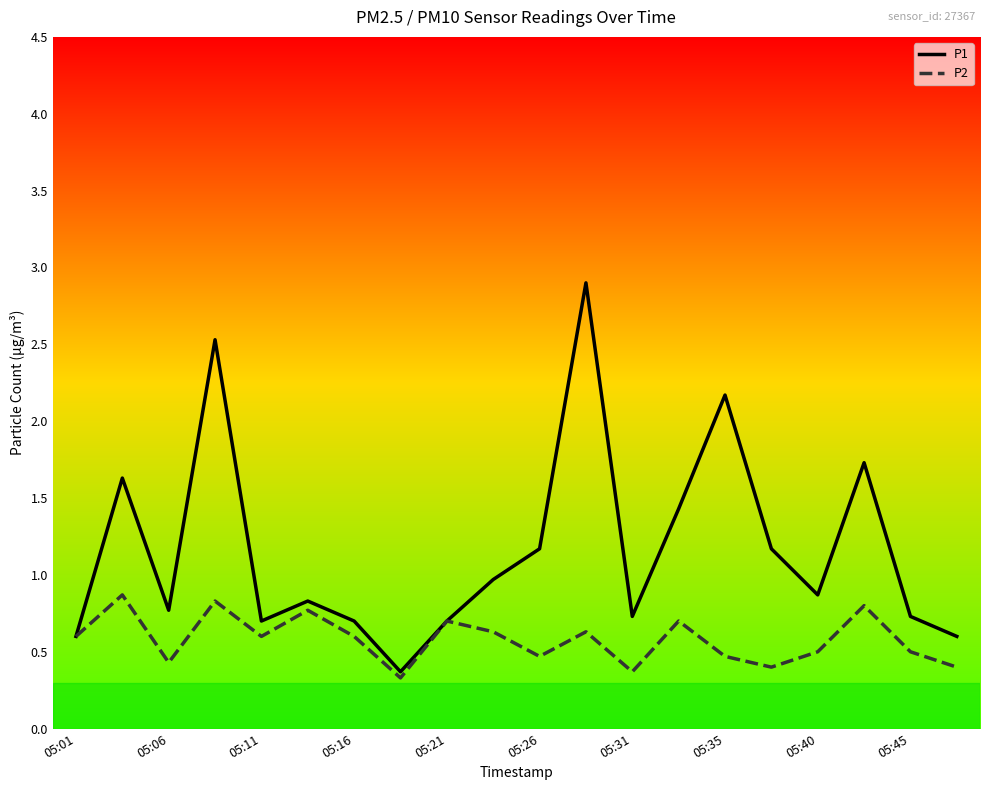

Which series has the widest spread of values?

P1